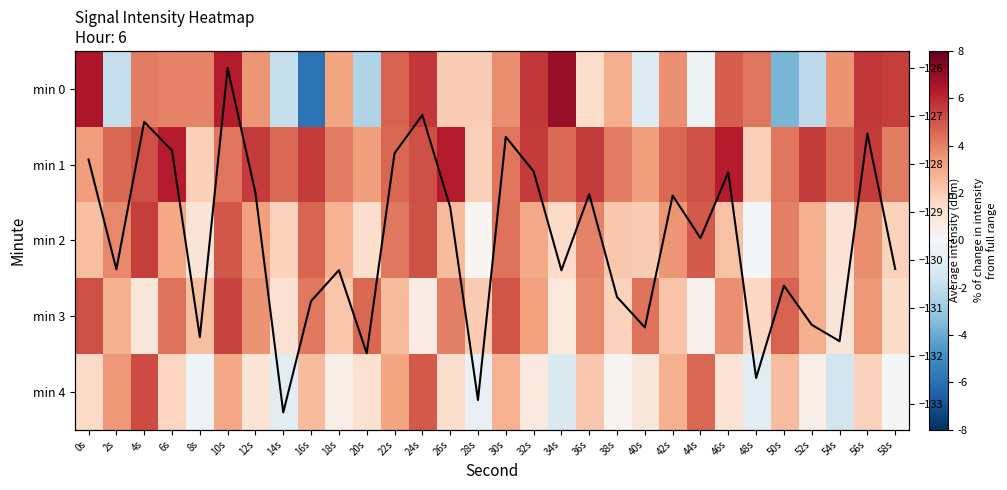

Where is Mean intensity nearest to the value -129?

26s